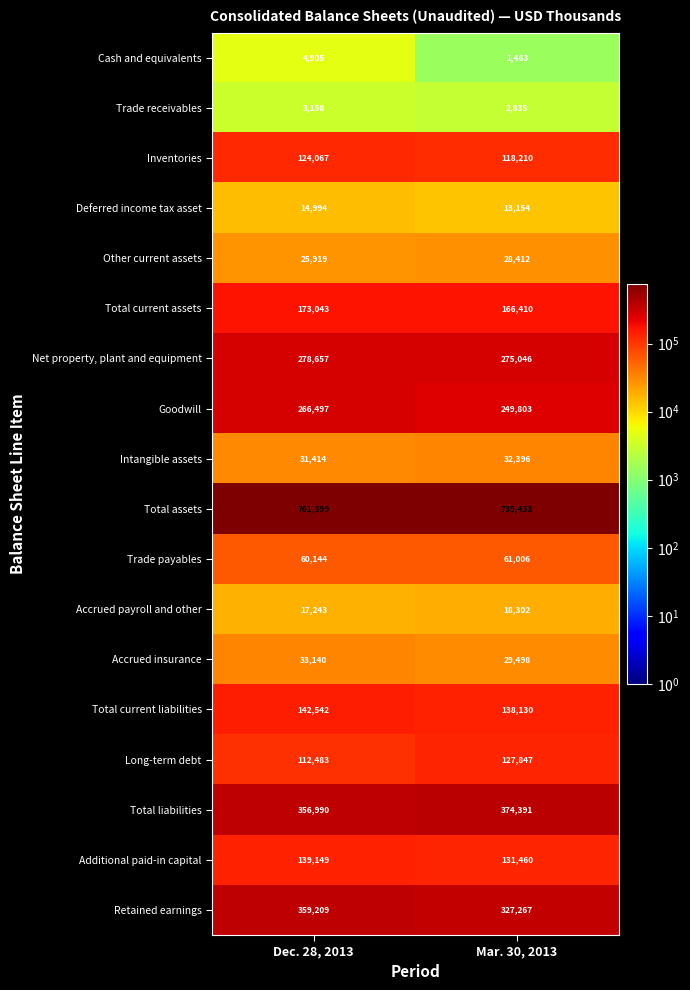

What is the spread (max minus min) of values at Mar. 30, 2013?

737970